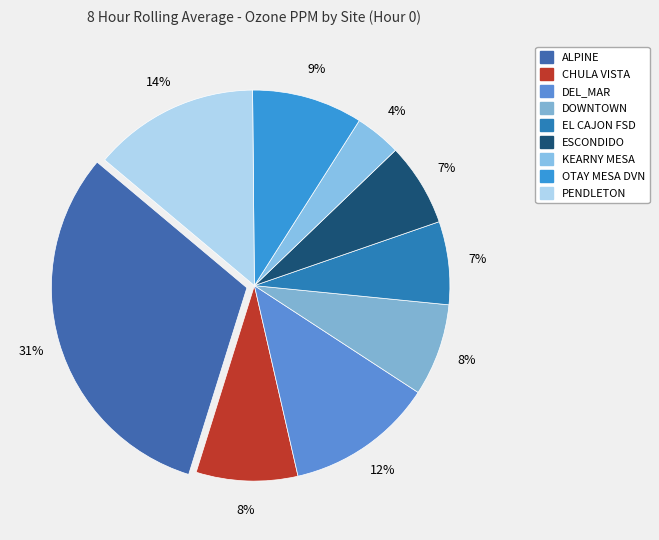

Do ALPINE and EL CAJON FSD together represent more than half of the pie?

No